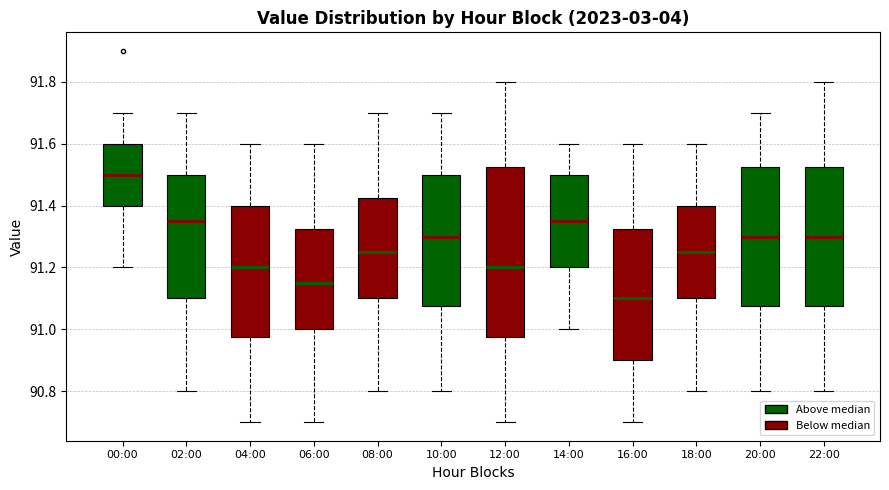

Where is the upper edge of the box for 20:00 on the y-axis? The values are not printed on the chart, so give them approximately, as read against the axis.

91.52